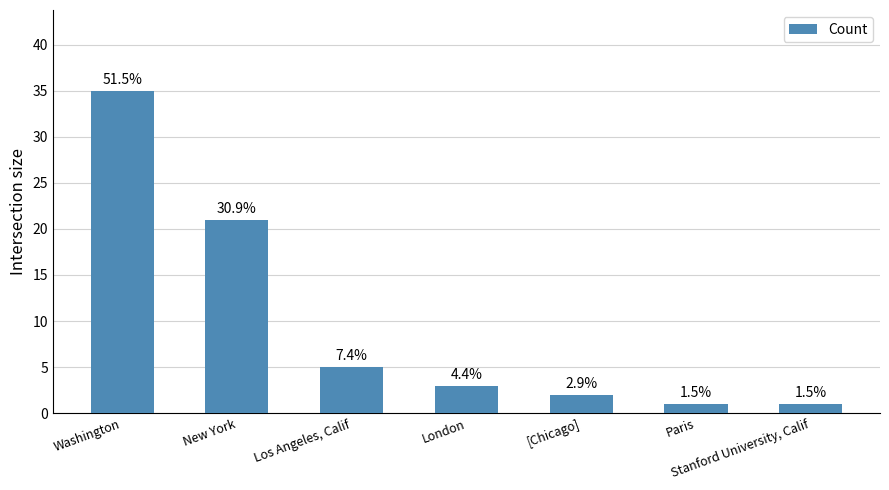

How many bars are there in total?

7